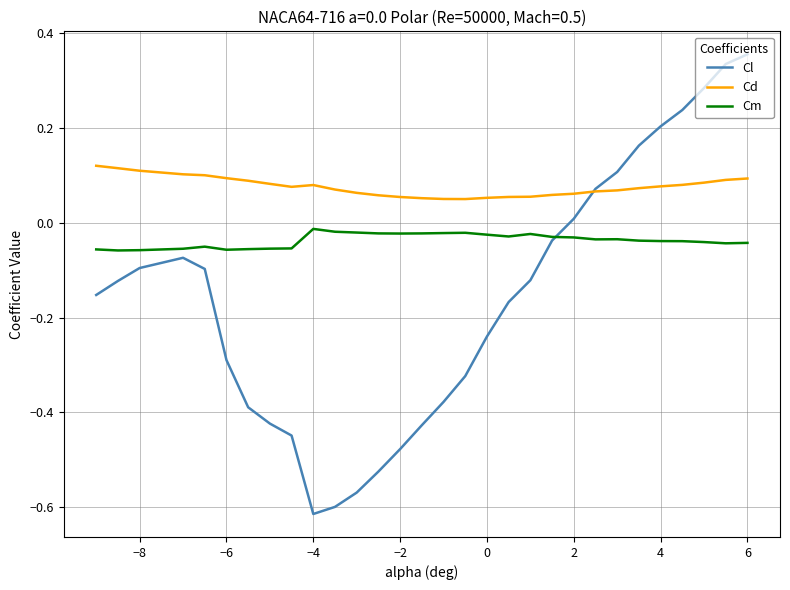

Rank the series by their average value, from highest to lowest.

Cd, Cm, Cl